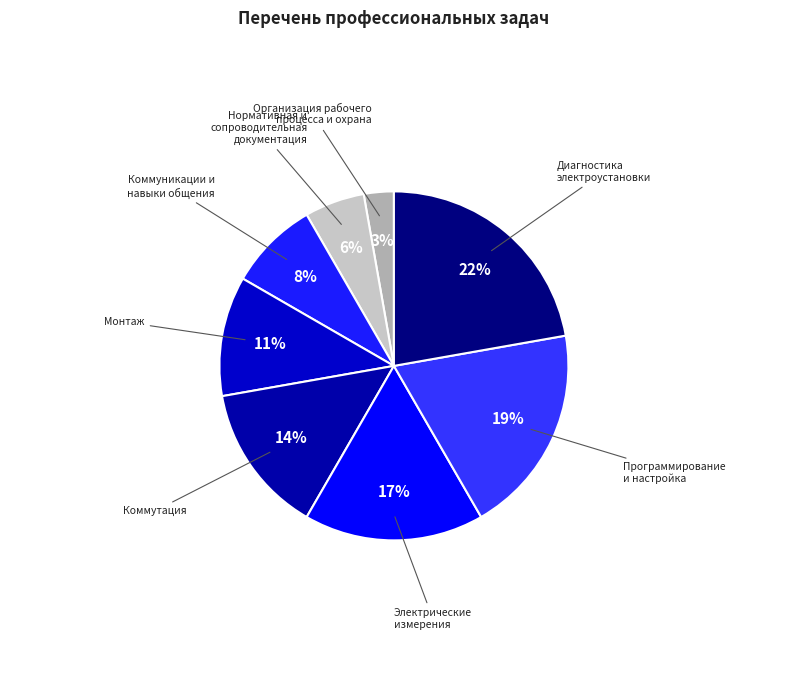

Does any single category account for the majority?

No